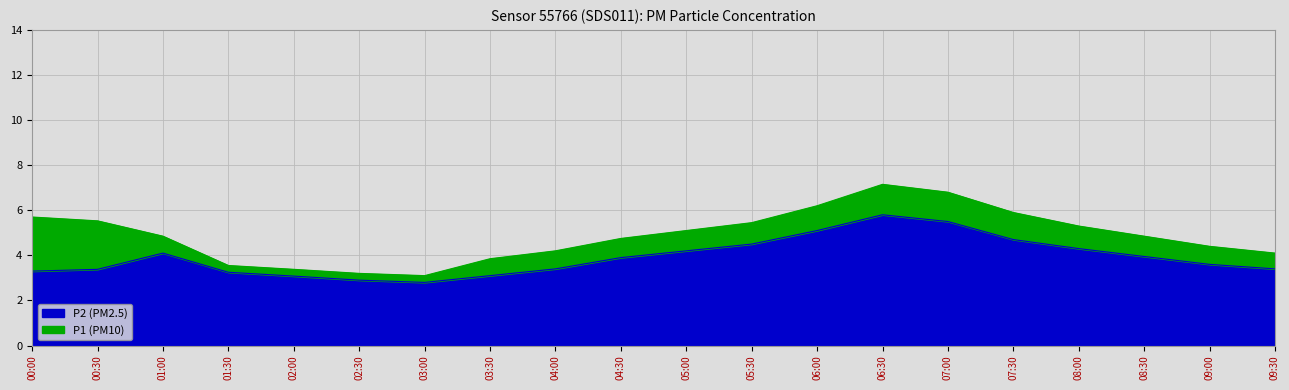

What is the sum of the P2 values at 06:00 and 02:30?

8.0